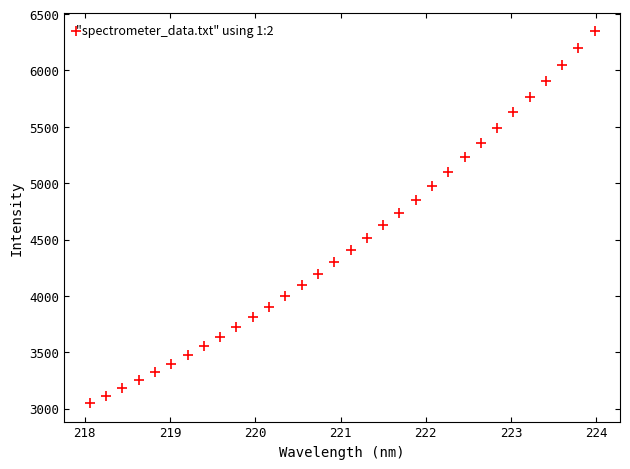

What is the range of X values (max minus min)?

5.9